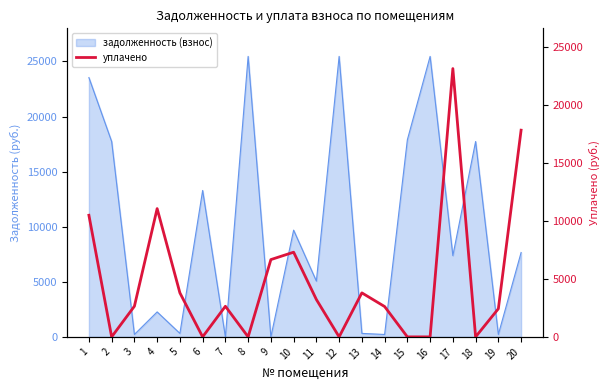

What is the difference between the maximum and second lowest values?

23113.5